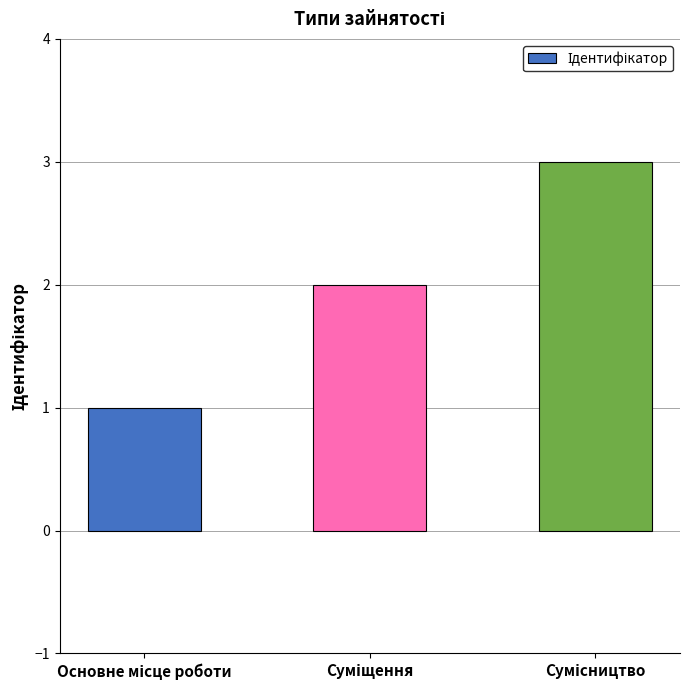

What is the greatest value displayed?

3